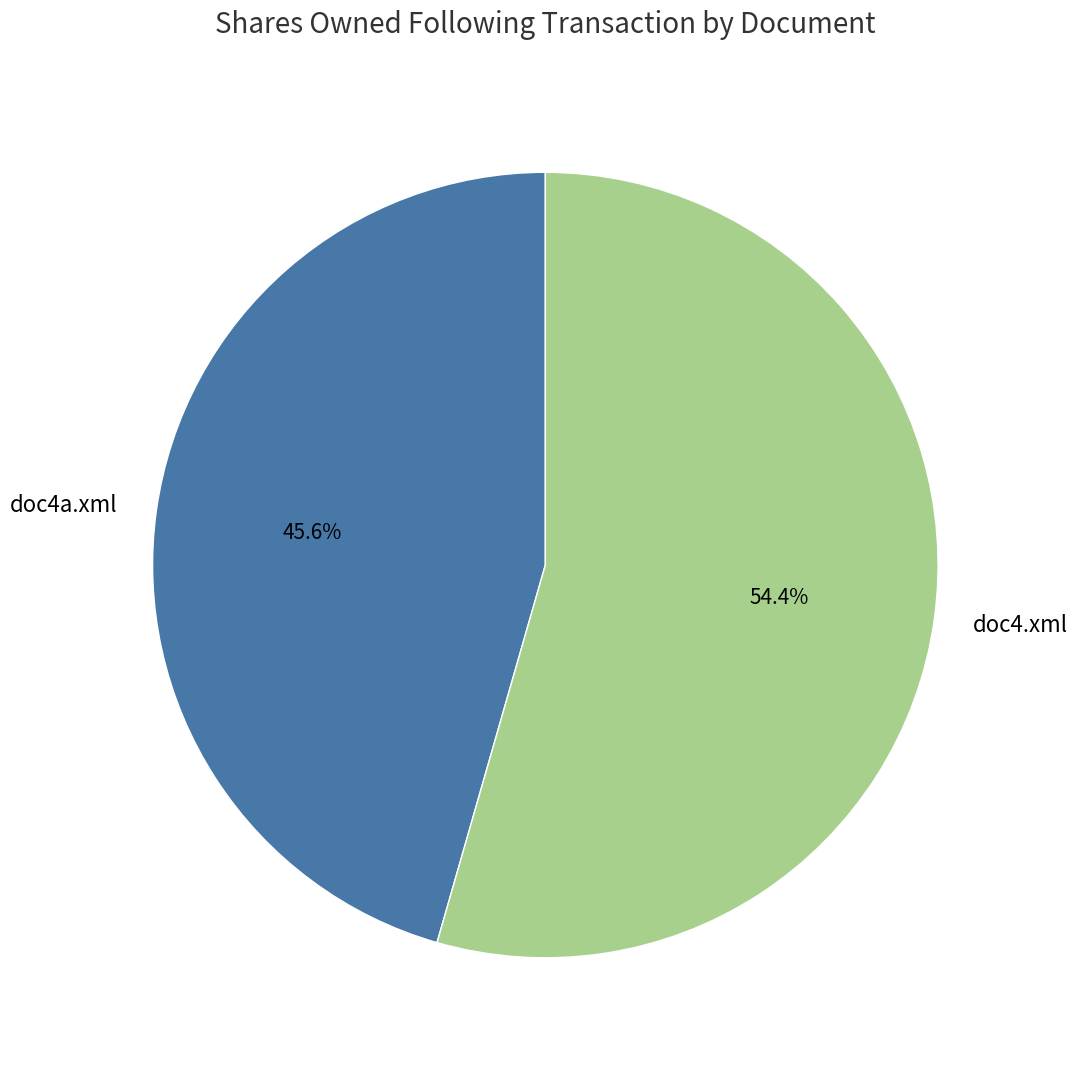

Which has a higher value, doc4a.xml or doc4.xml?

doc4.xml